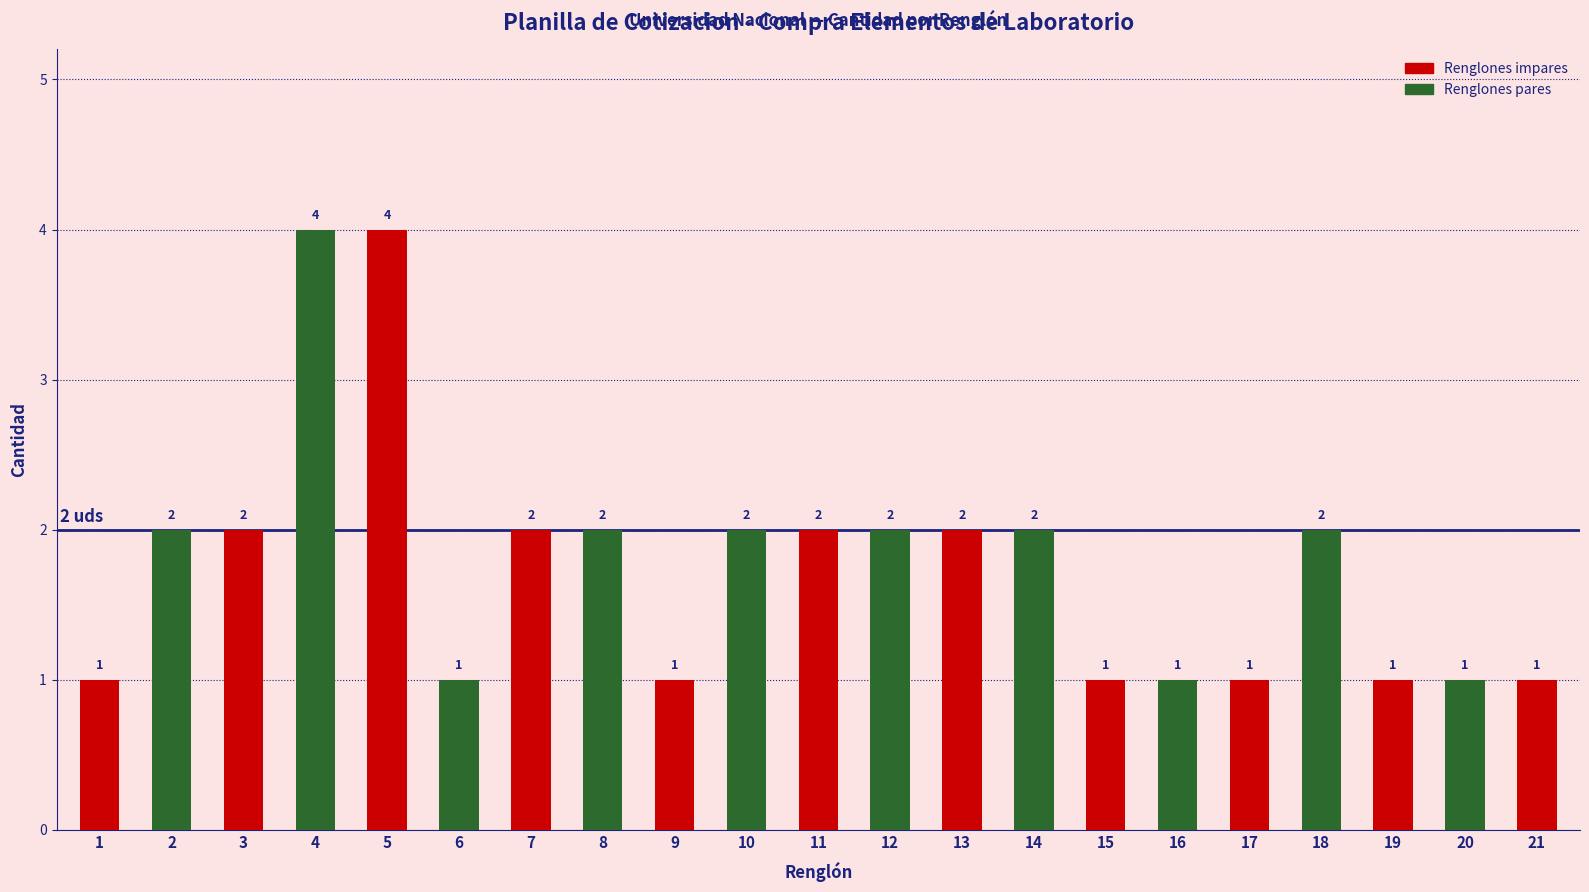

Reading left to right, extract all data points from this chart.

1=1	2=2	3=2	4=4	5=4	6=1	7=2	8=2	9=1	10=2	11=2	12=2	13=2	14=2	15=1	16=1	17=1	18=2	19=1	20=1	21=1